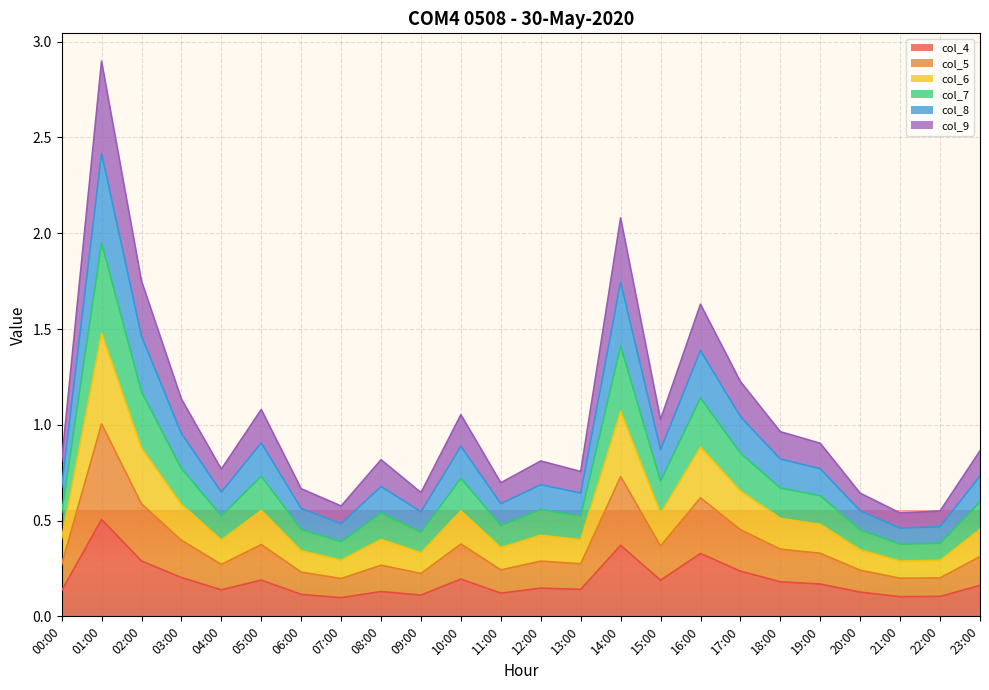

What is the label of the 23rd point from the left?

22:00